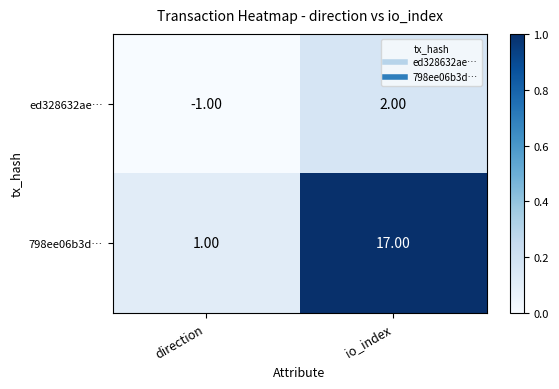

Rank the series at direction from highest to lowest value.

798ee06b3d…, ed328632ae…